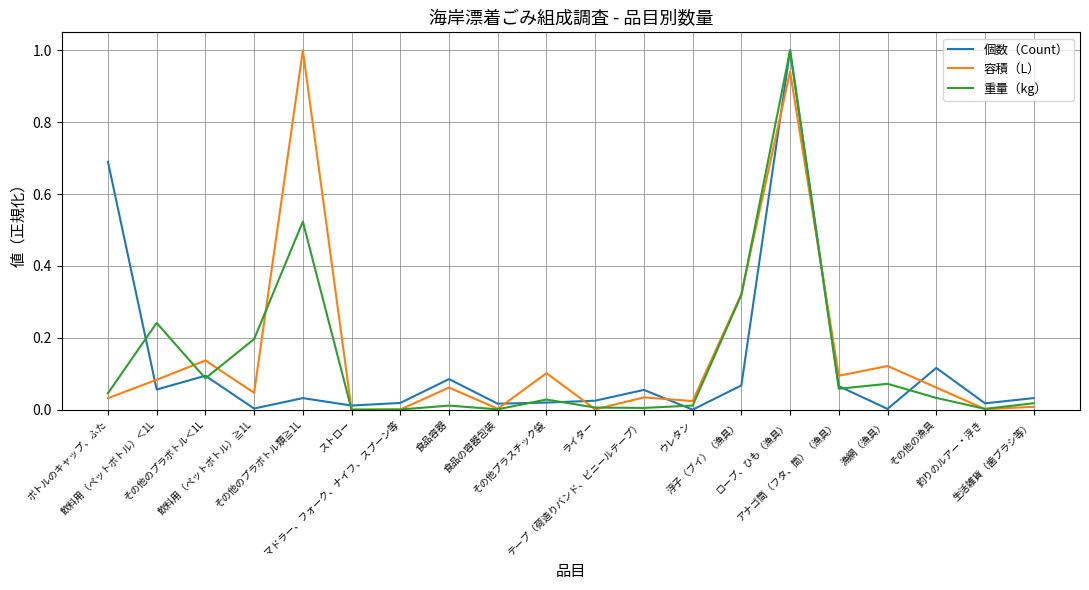

What is the maximum value for 個数（Count）?

1.0